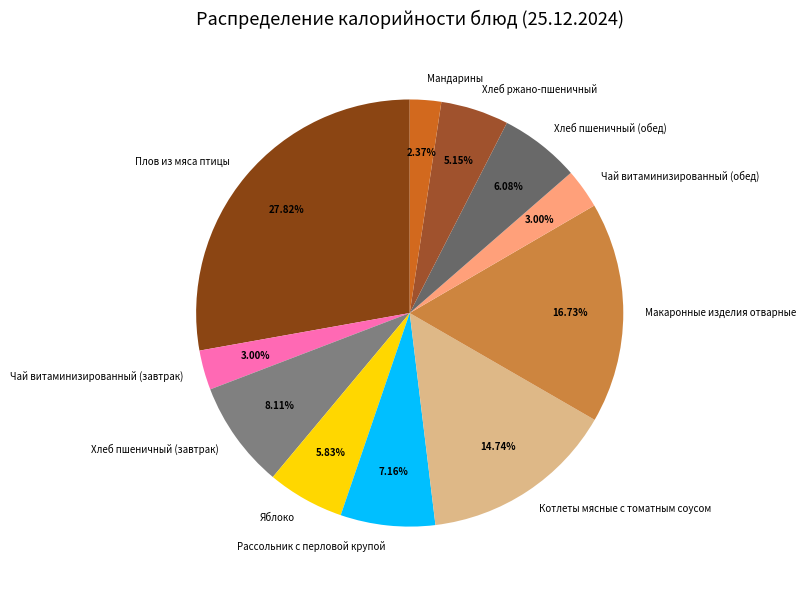

What percentage do Рассольник с перловой крупой and Макаронные изделия отварные together represent?

23.9%